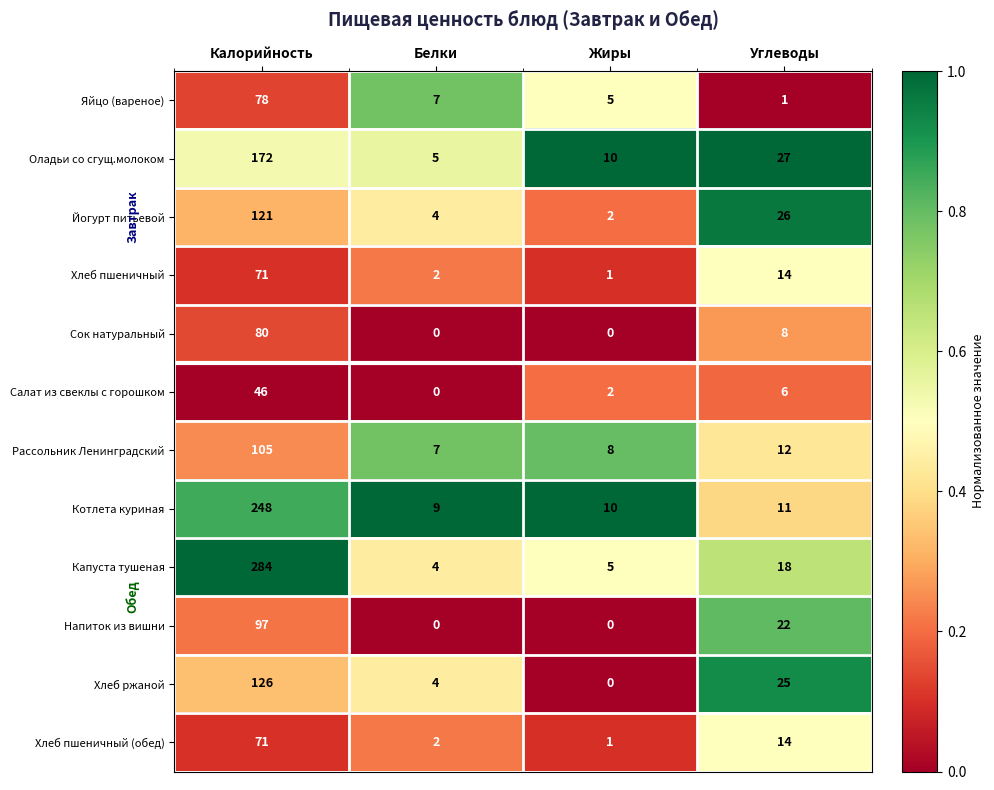

What is the highest value of the Йогурт питьевой series?

121